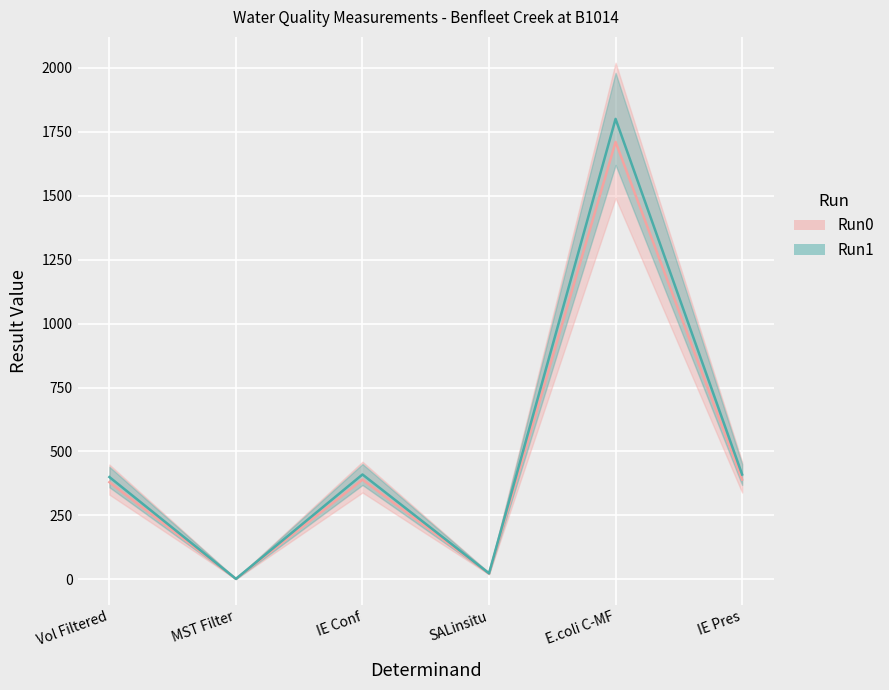

What is the greatest value displayed?

1800.0